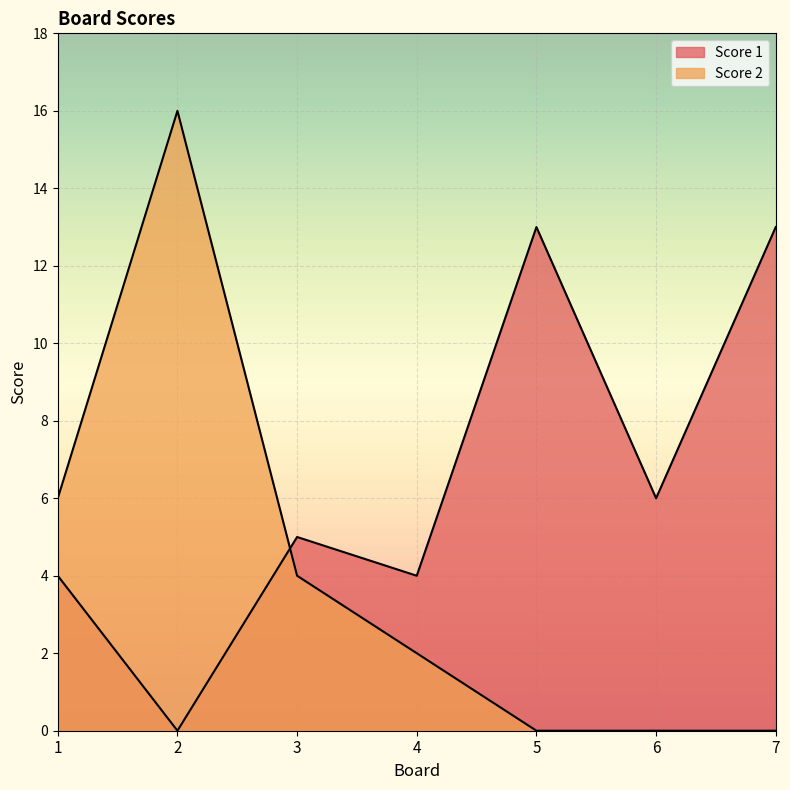

Between 3 and 5, which is larger?

5